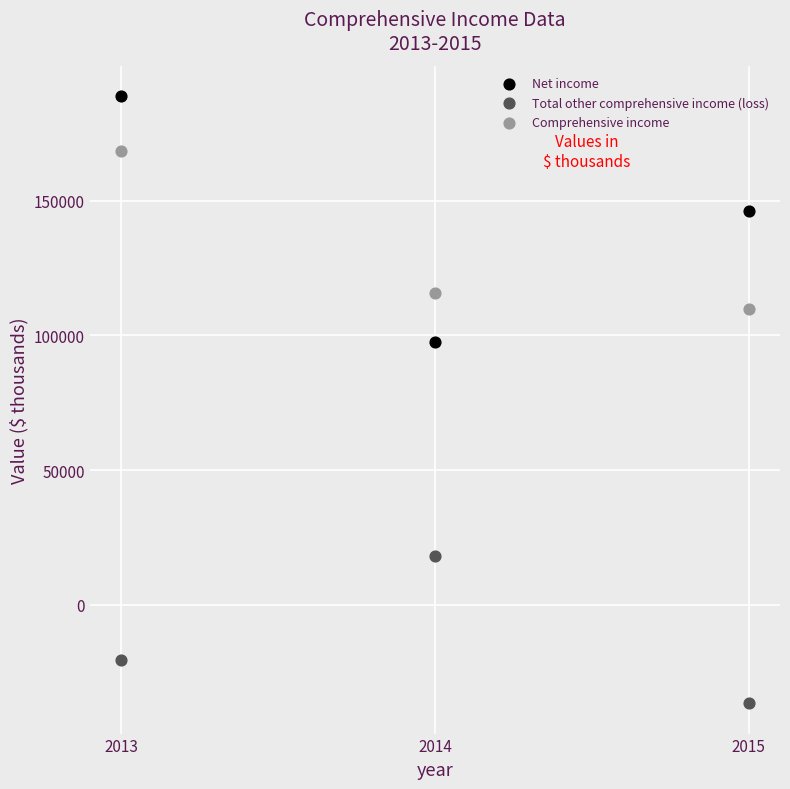

Which series reaches the minimum Y coordinate?

Total other comprehensive income (loss)